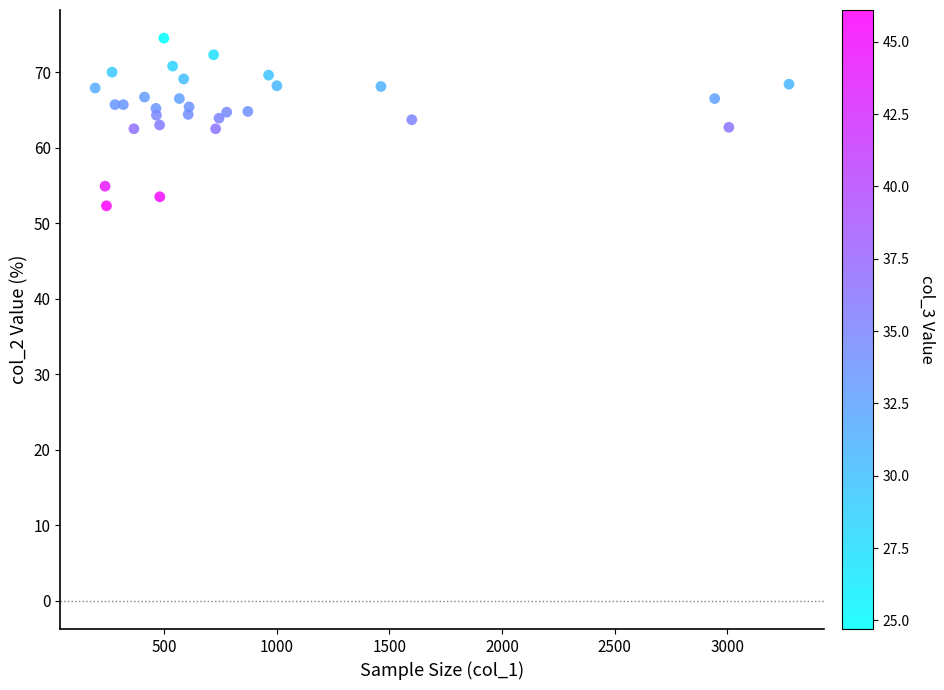

What is the range of Y values (max minus min)?

22.2